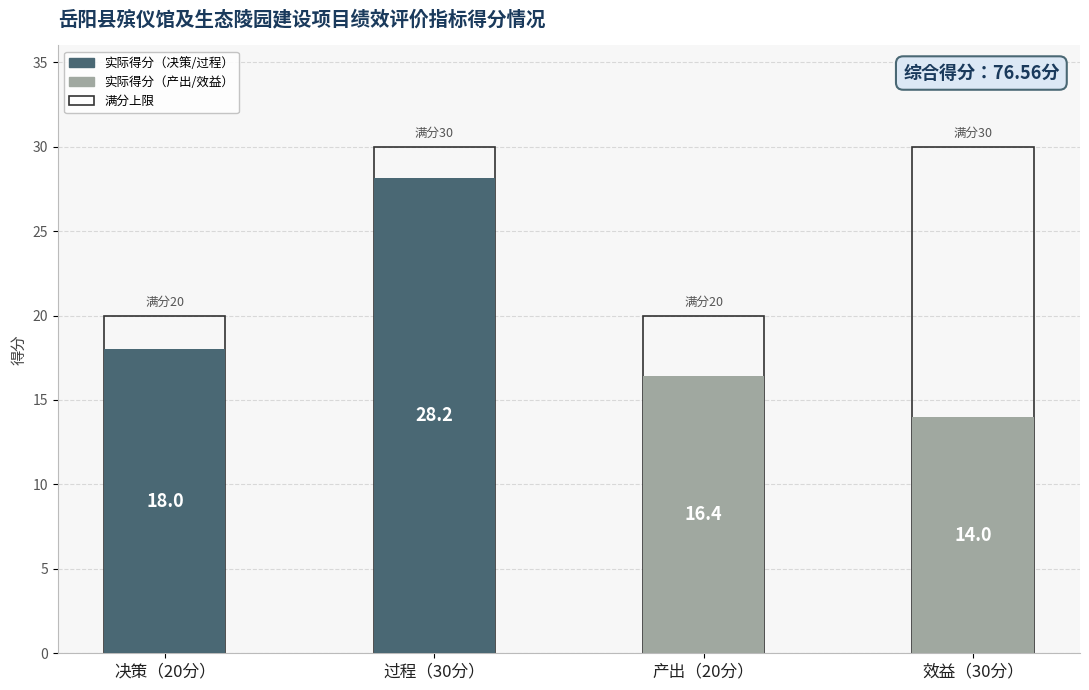

Where is 实际得分 nearest to the value 21?

决策（20分）